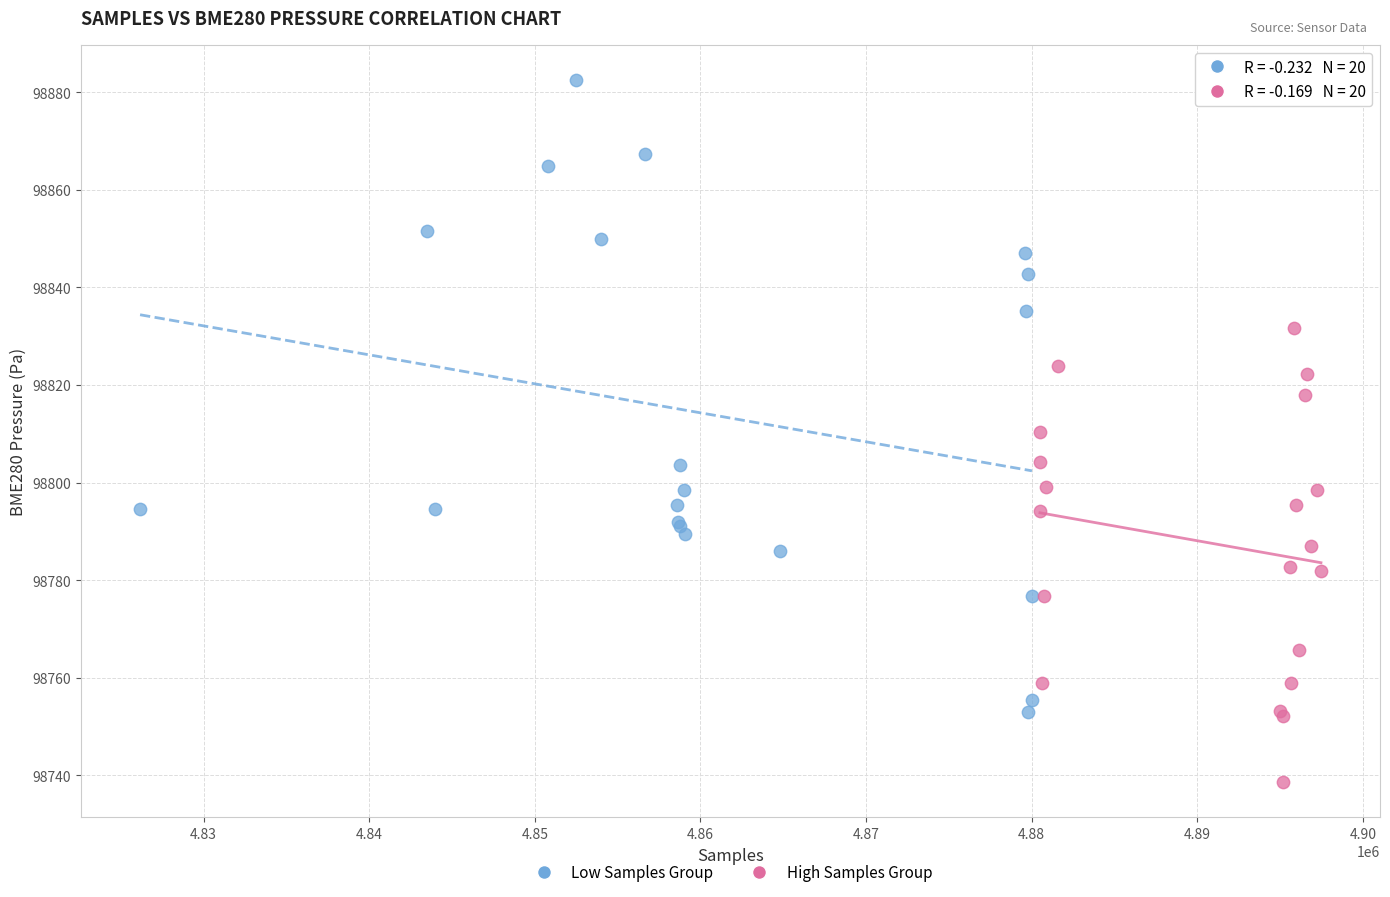

Which series contains the lowest Y value?

High Samples Group